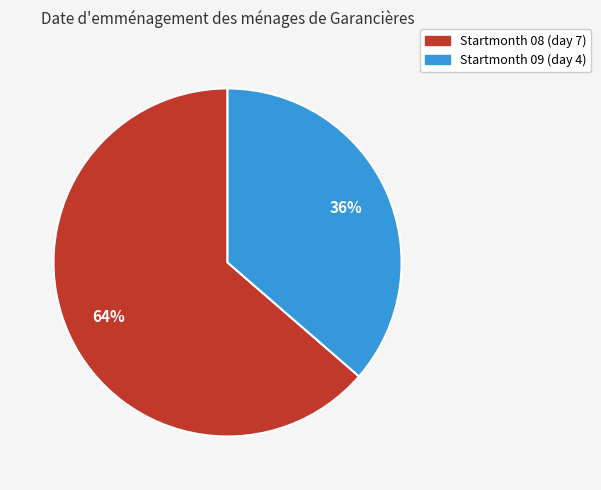

Does any single category account for the majority?

Yes